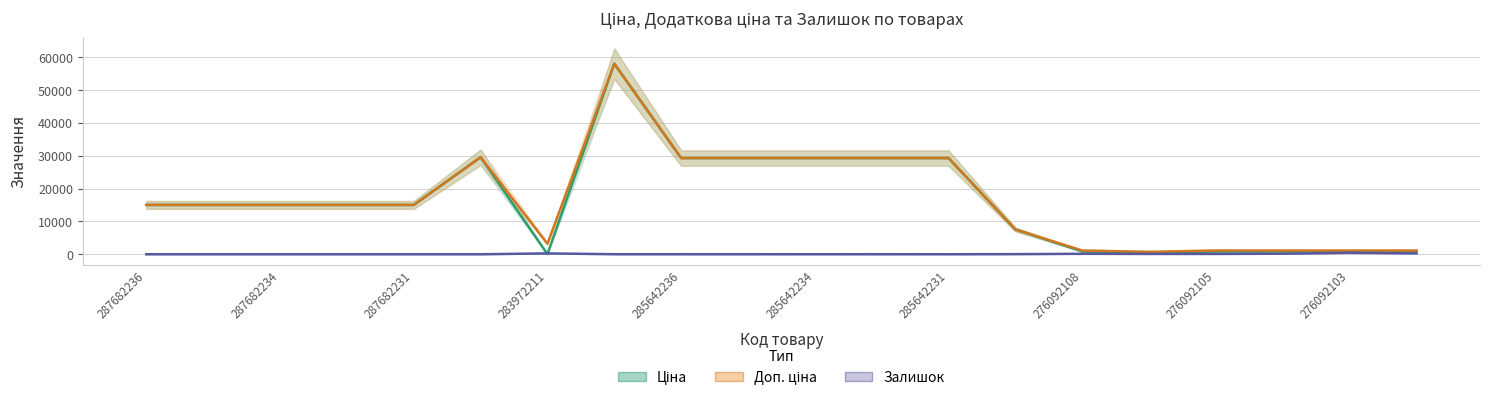

In Залишок, how many points are lower than both neighbors (excluding endpoints)?

3